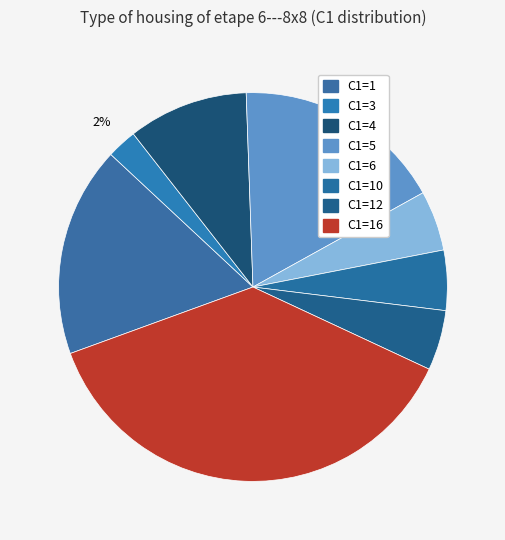

Count the number of slices in the pie.

8